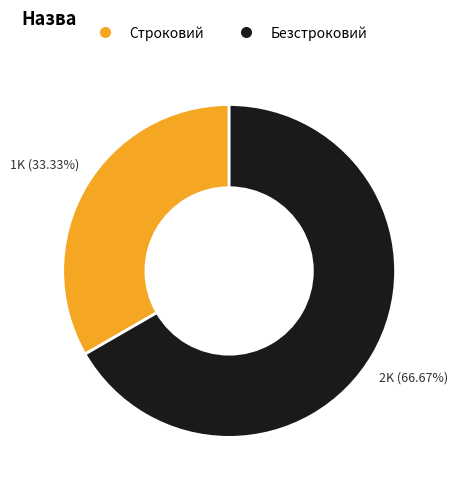

Does any single category account for the majority?

Yes